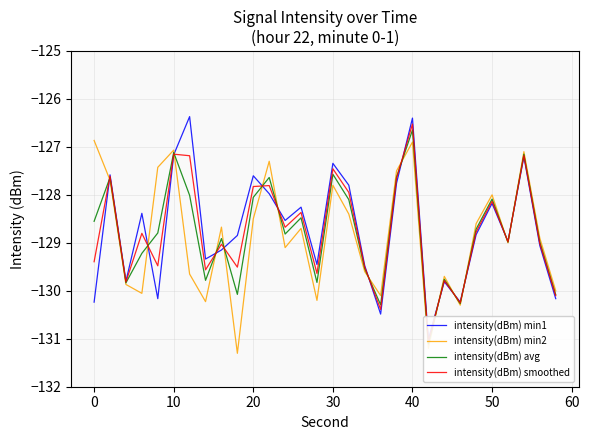

How many times do intensity(dBm) avg and intensity(dBm) min1 cross each other?

14